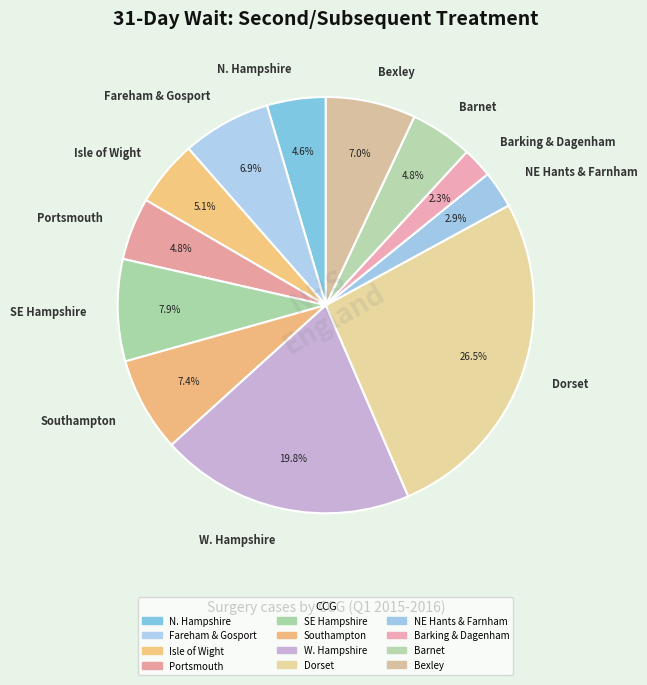

What percentage is NOT represented by Fareham & Gosport?

93.1%